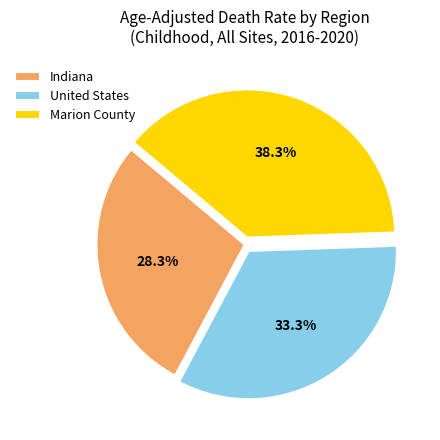

Which has a higher value, Indiana or Marion County?

Marion County